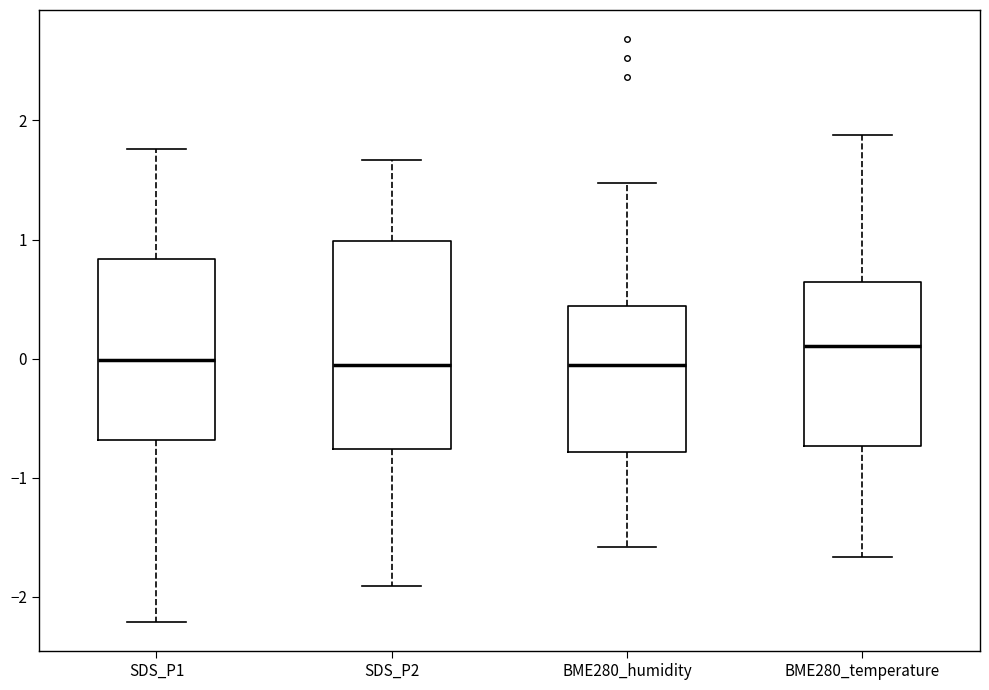

Comparing the boxes themselves (not the whiskers), which one is the tallest?

SDS_P2